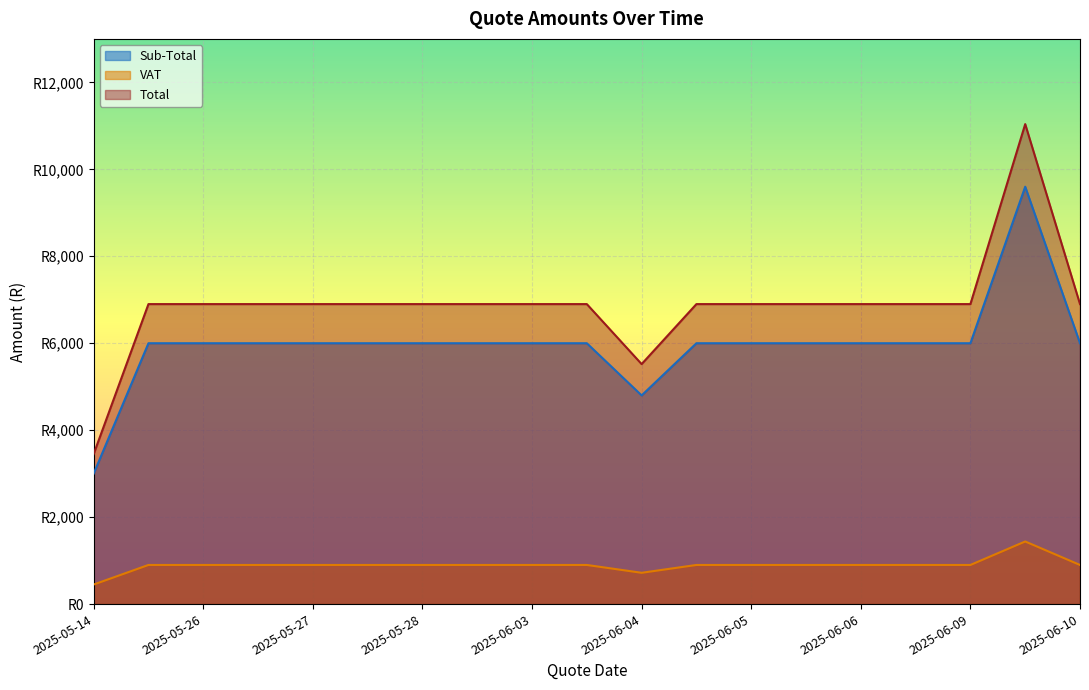

What is the difference between the maximum and minimum values in the Total series?

990